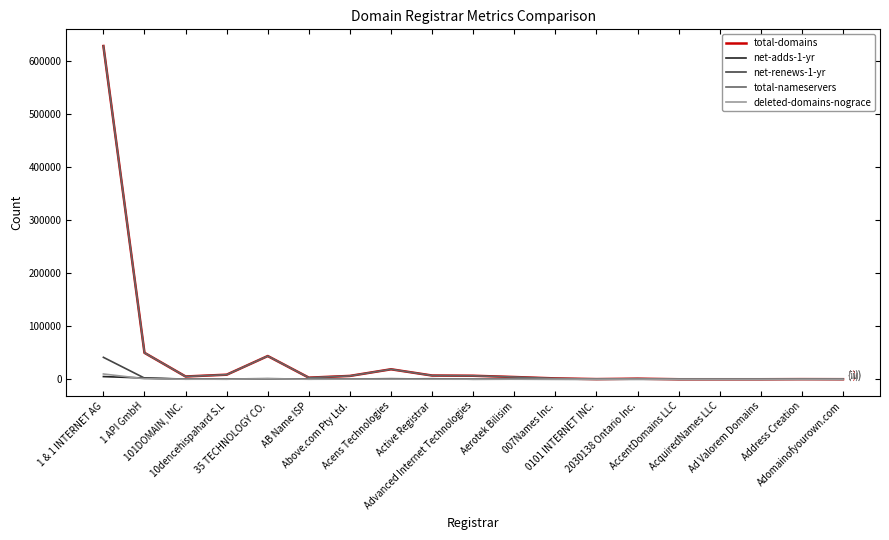

Does the chart display data point markers on the line(s)?

No